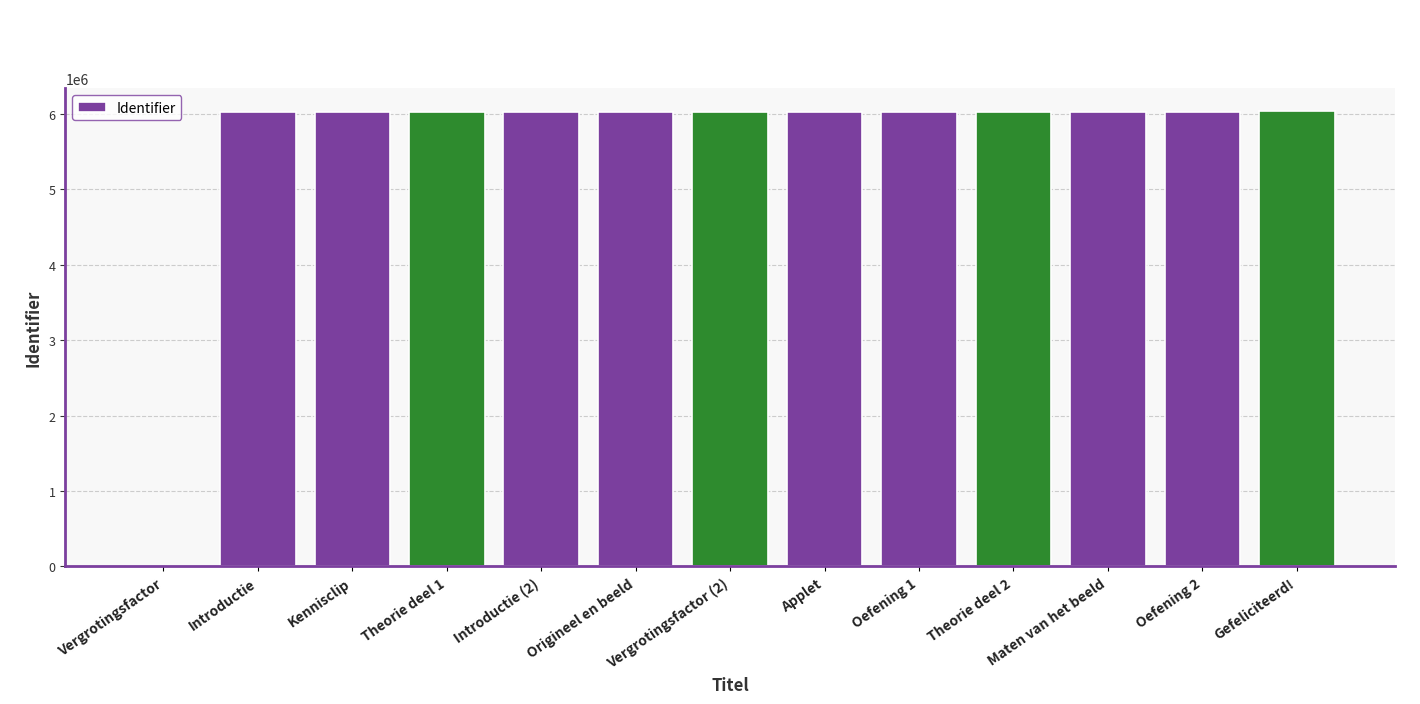

What is the greatest value displayed?

6035811